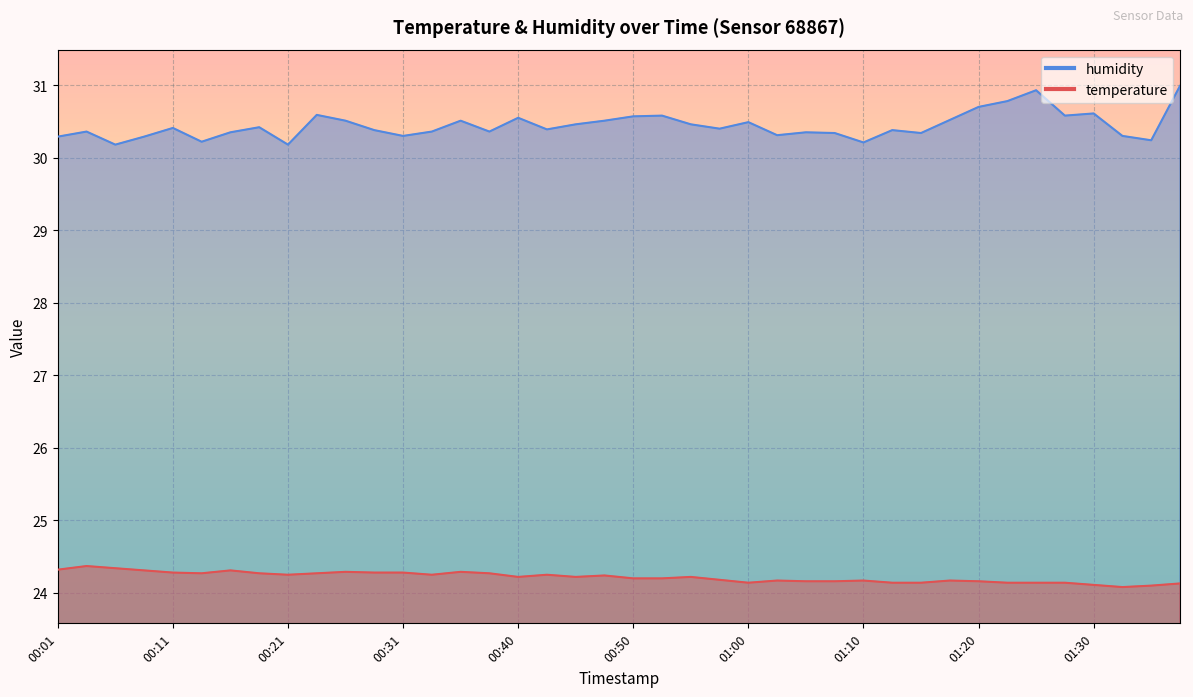

What is the label of the 18th point from the left?

00:43